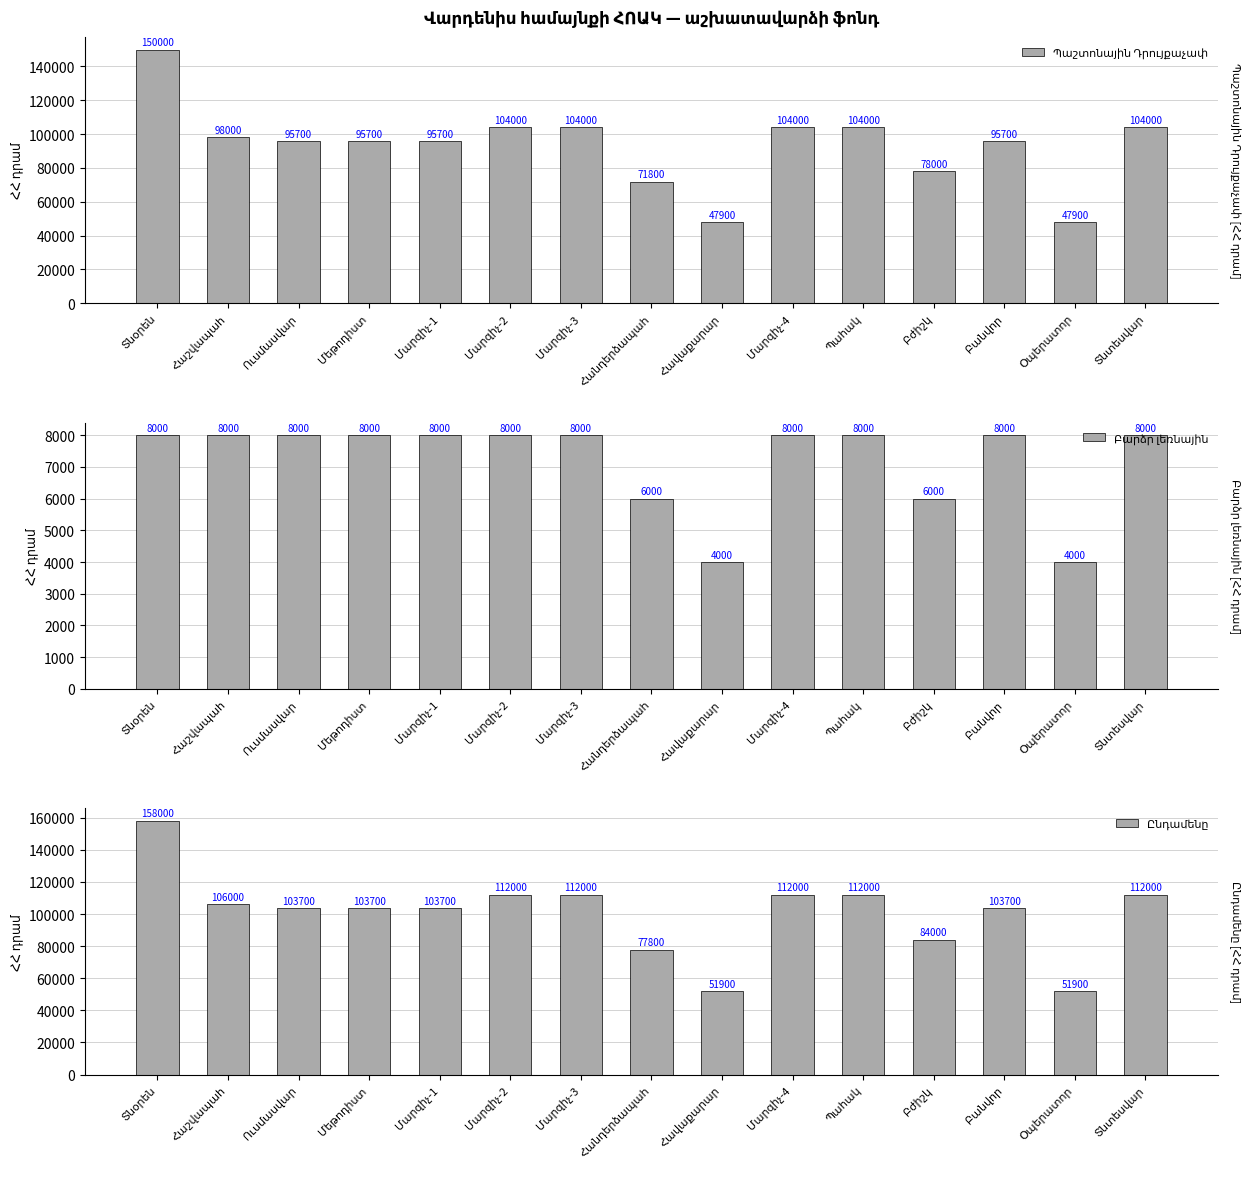

What is the label of the 13th bar from the left?

Բանվոր